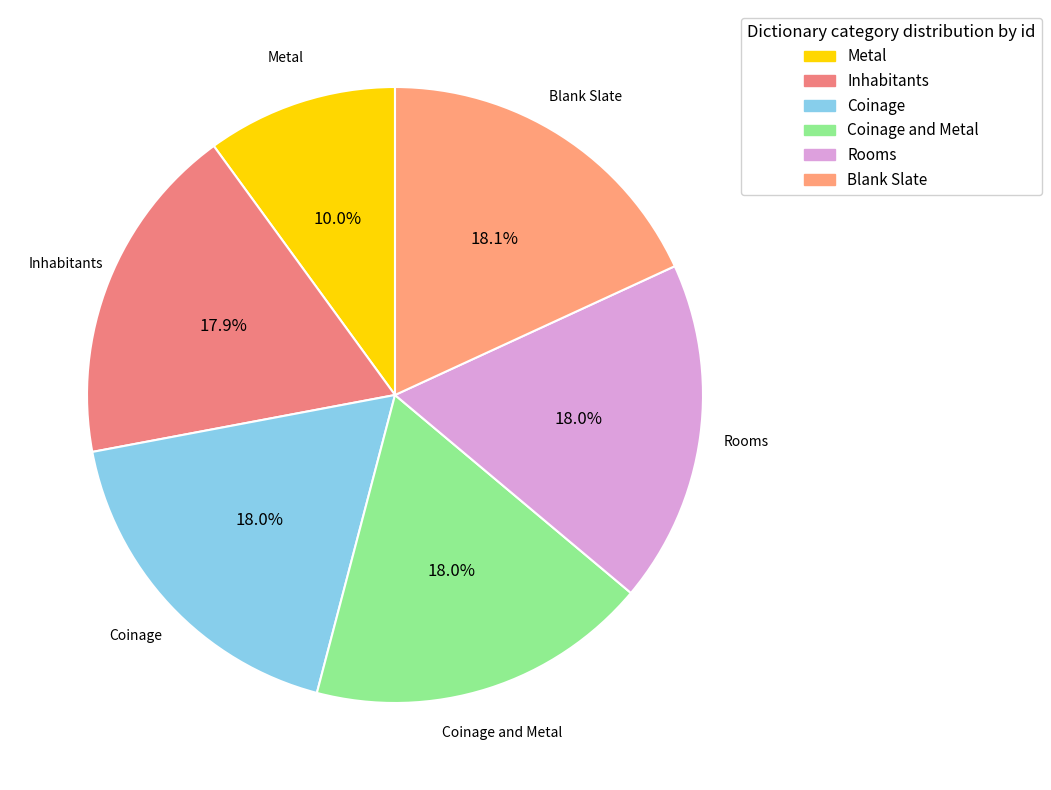

Approximately how many times larger is the value at Metal compared to Blank Slate?

0.6